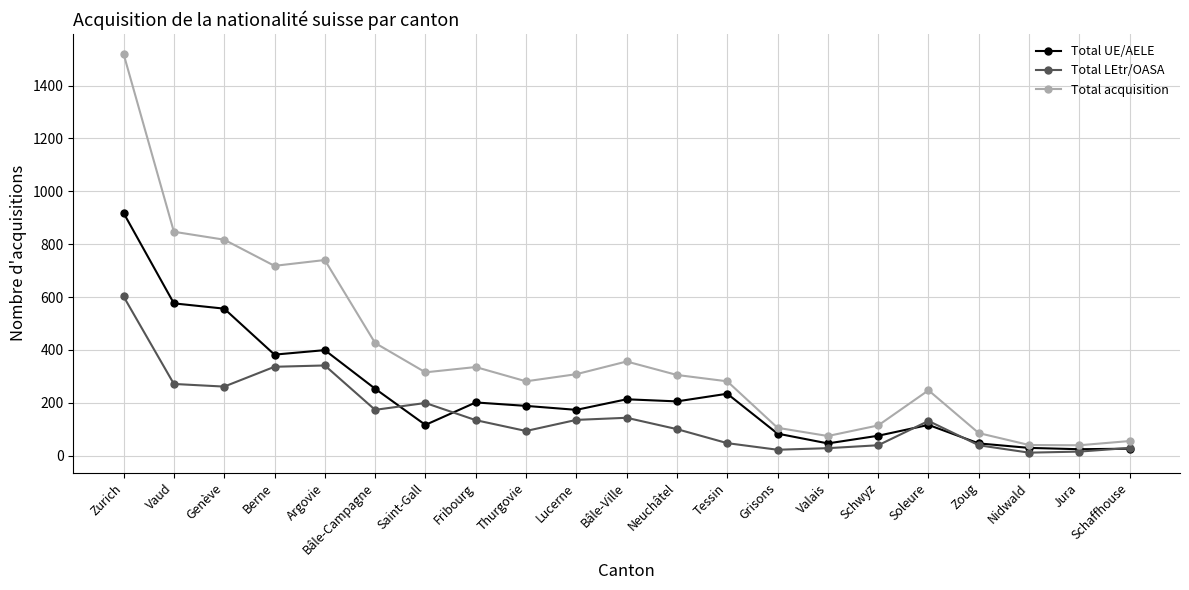

How many data points does each series have?

21